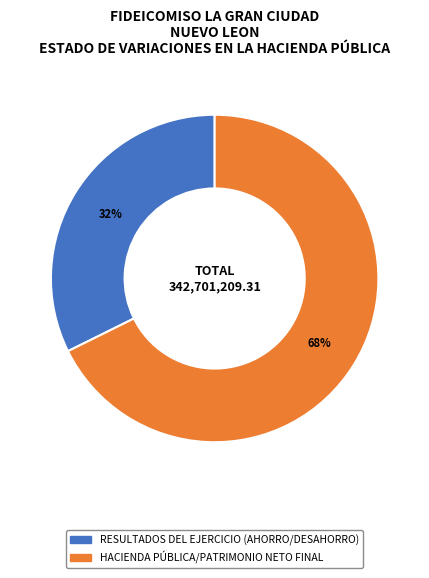

To the nearest percent, what is the average slice percentage?

50%